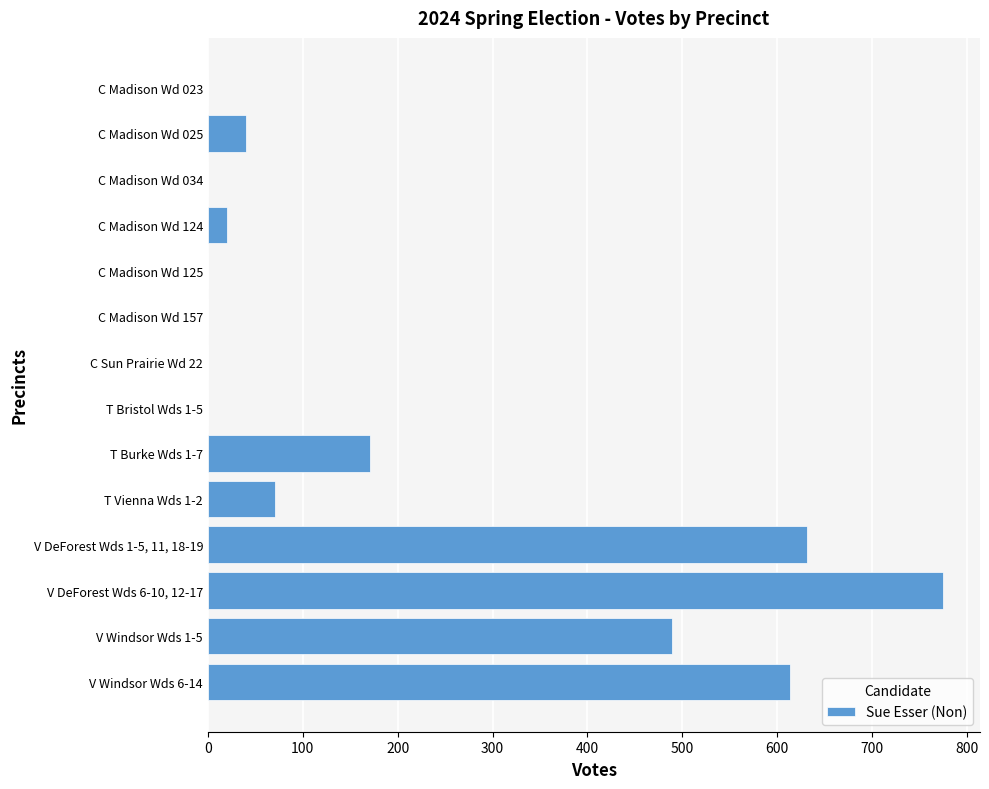

How many data points does each series have?

14